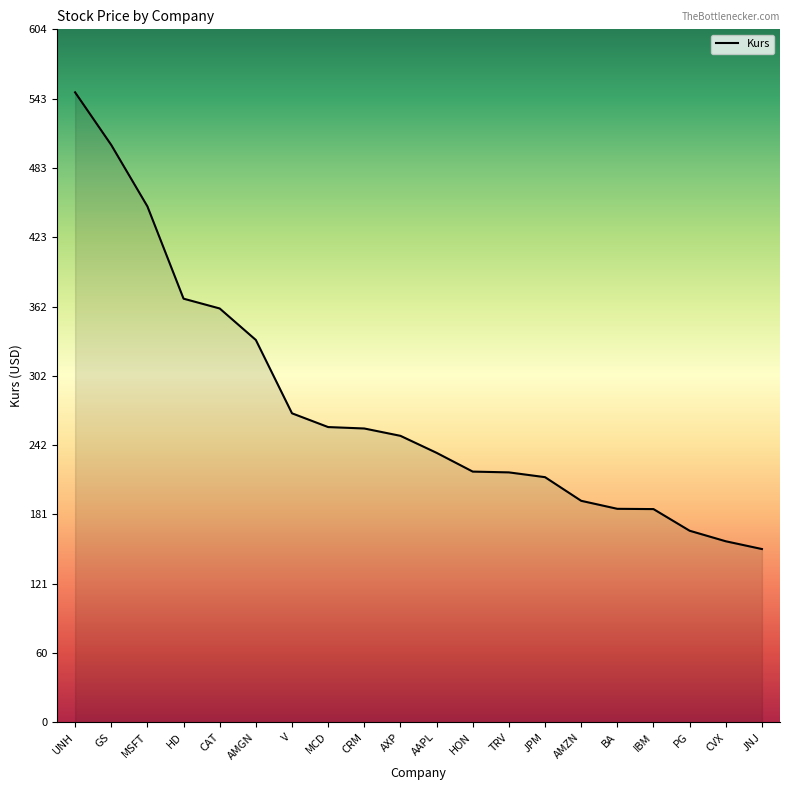

What position from the right is V?

14